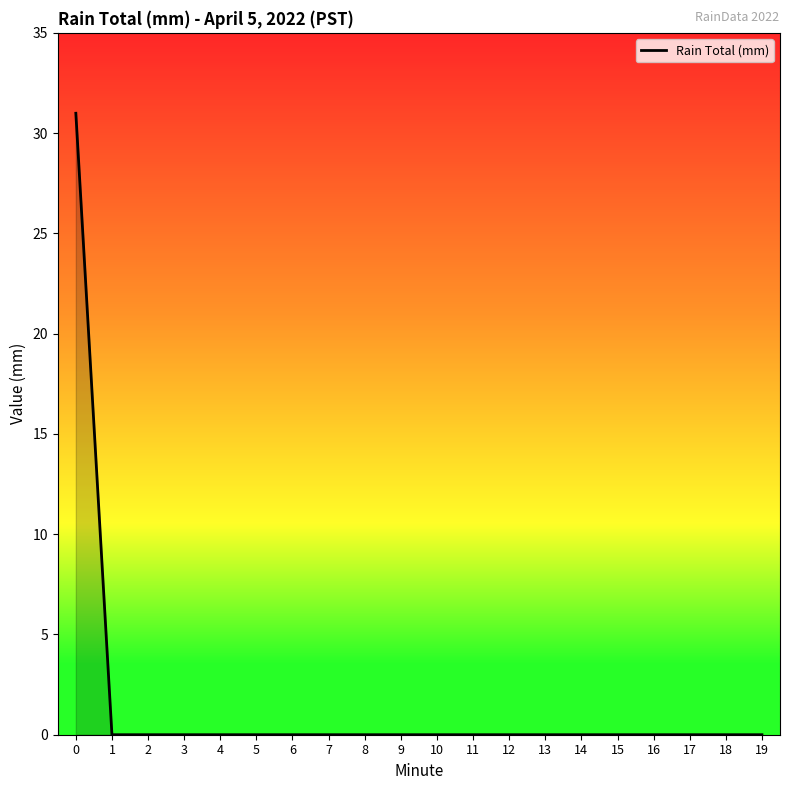

What is the sum of all values?

31.0